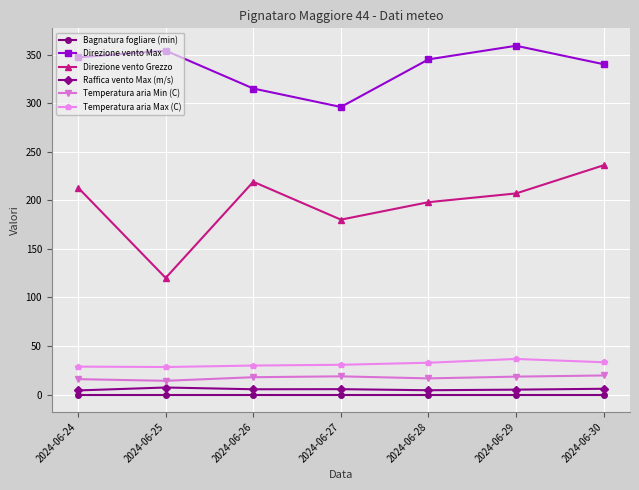

Where is the first local minimum for Direzione vento Grezzo?

2024-06-25